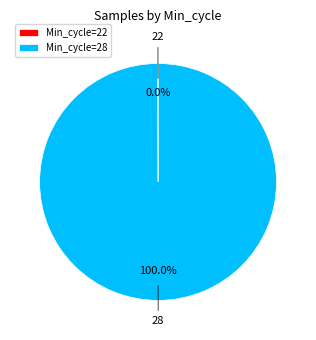

Which category accounts for the majority?

Min_cycle=28